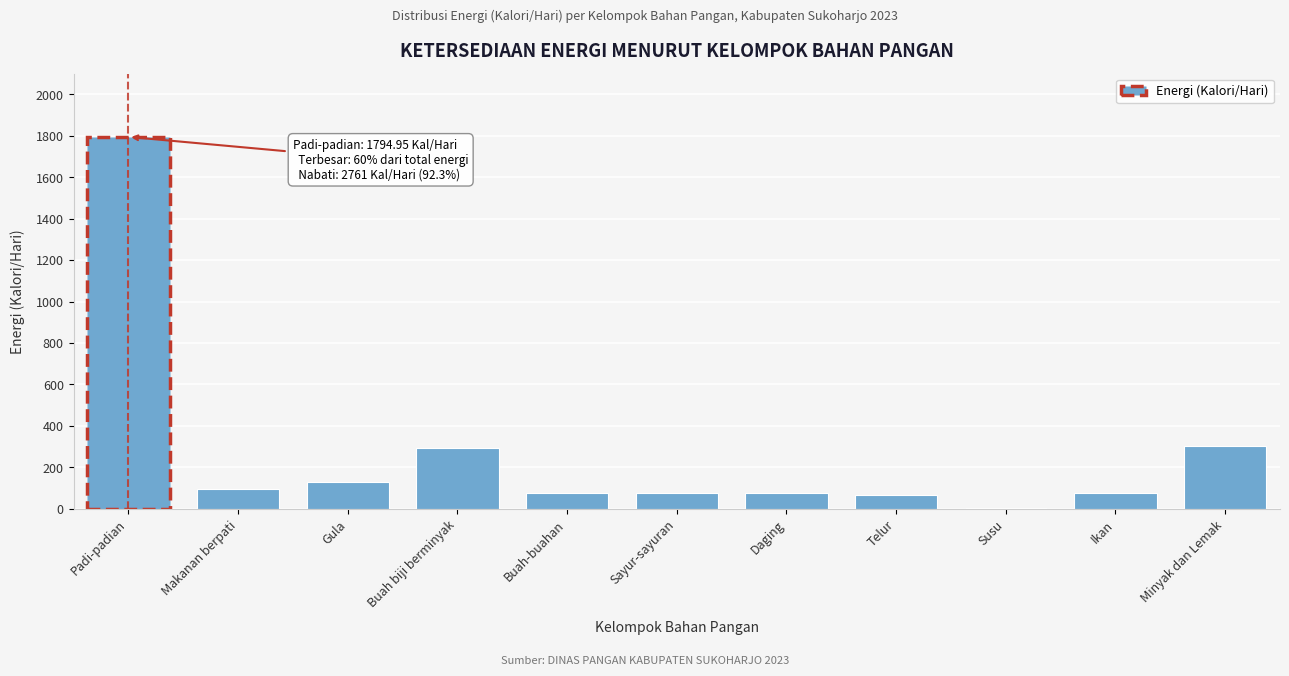

Which category has the highest value across all series?

Padi-padian